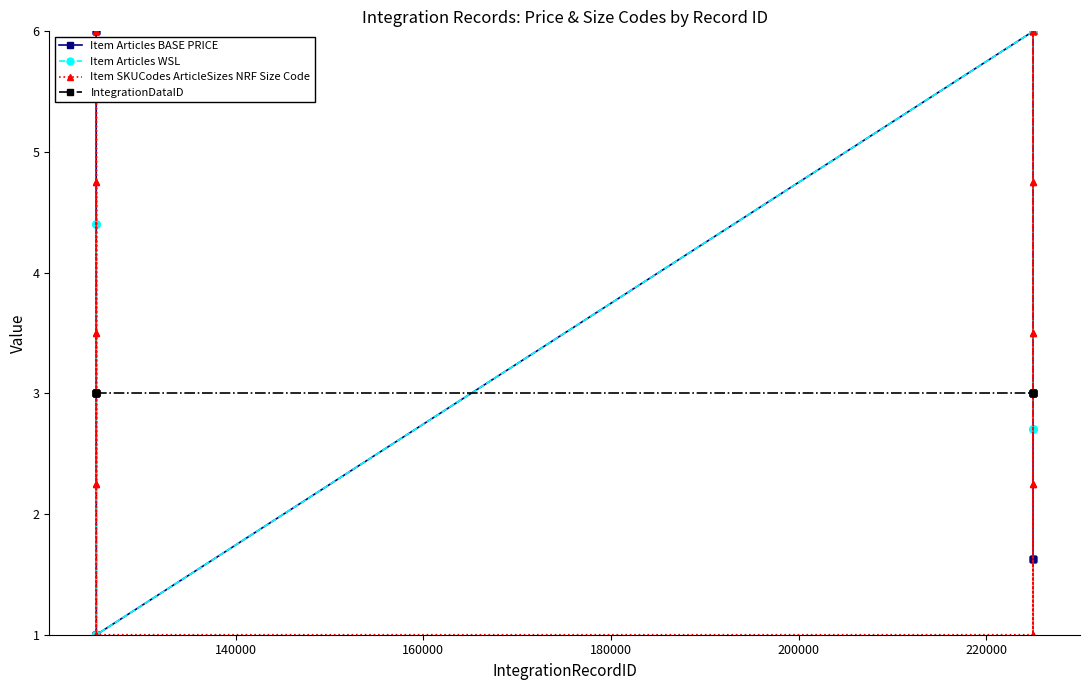

What is the greatest value displayed?

6.0